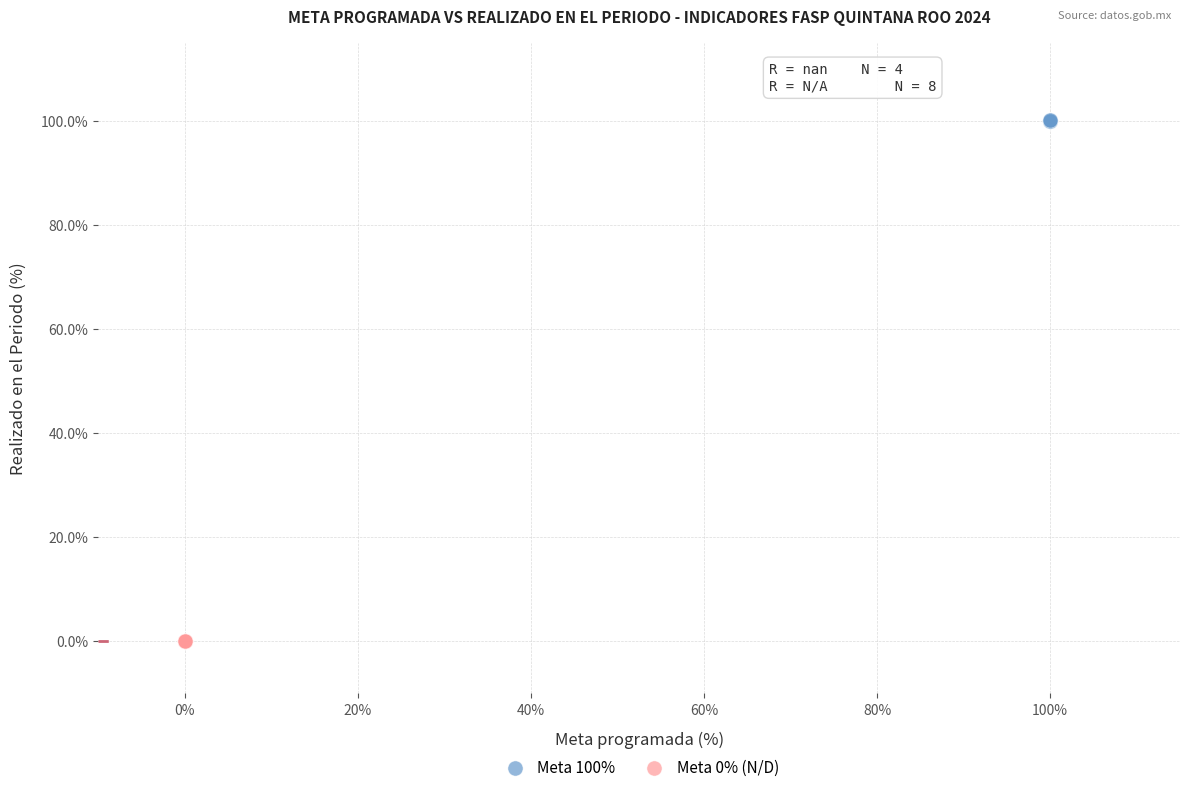

Which series contains the lowest Y value?

Meta 0% (N/D)